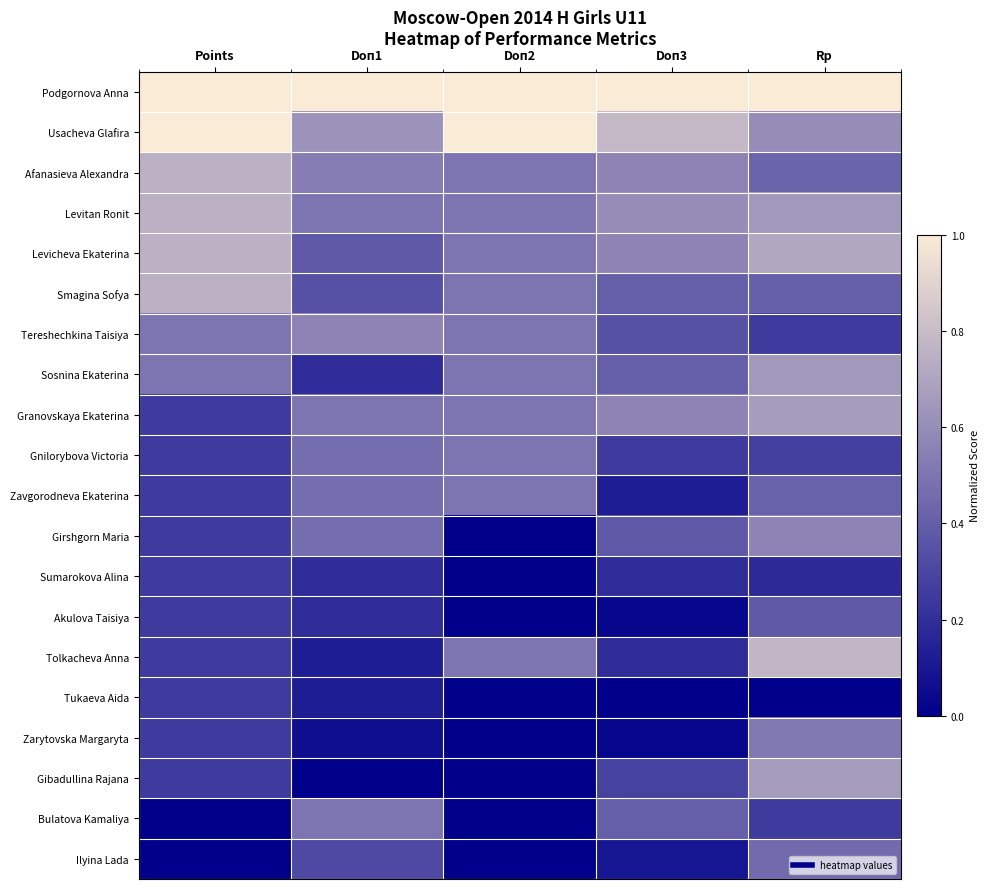

Which series has the largest total across all categories?

Podgornova Anna